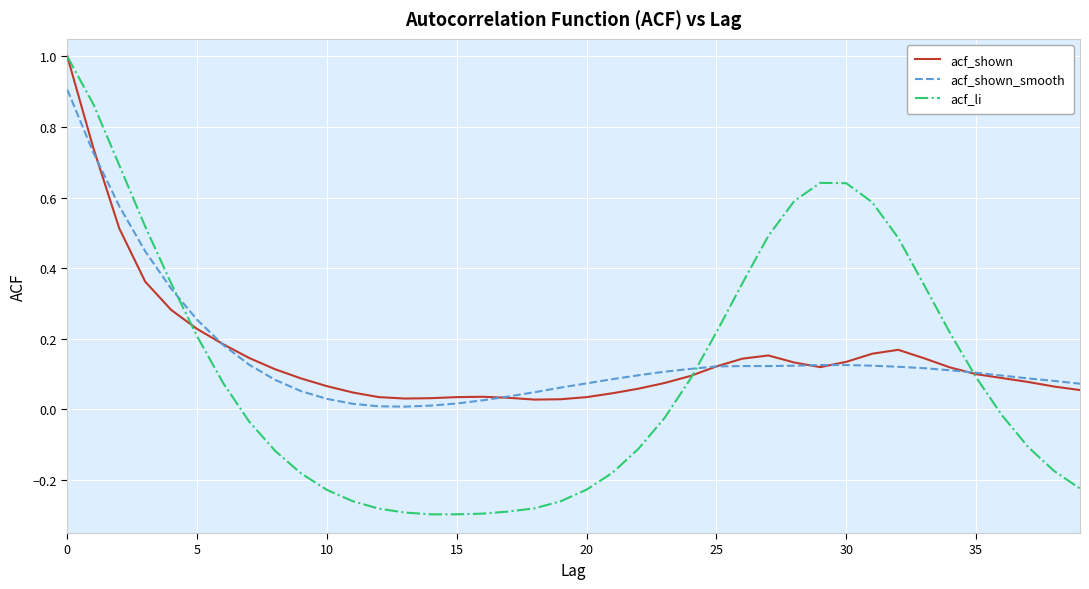

What is the maximum value shown in the chart?

1.0